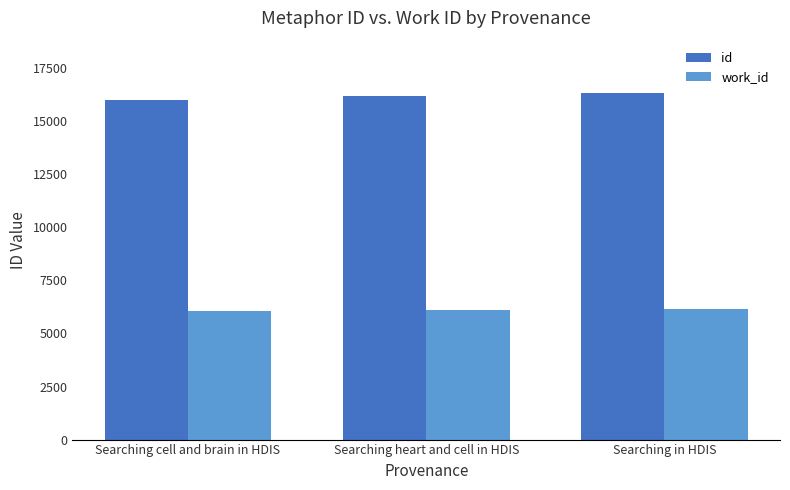

Which series changed the most between Searching cell and brain in HDIS and Searching in HDIS?

id